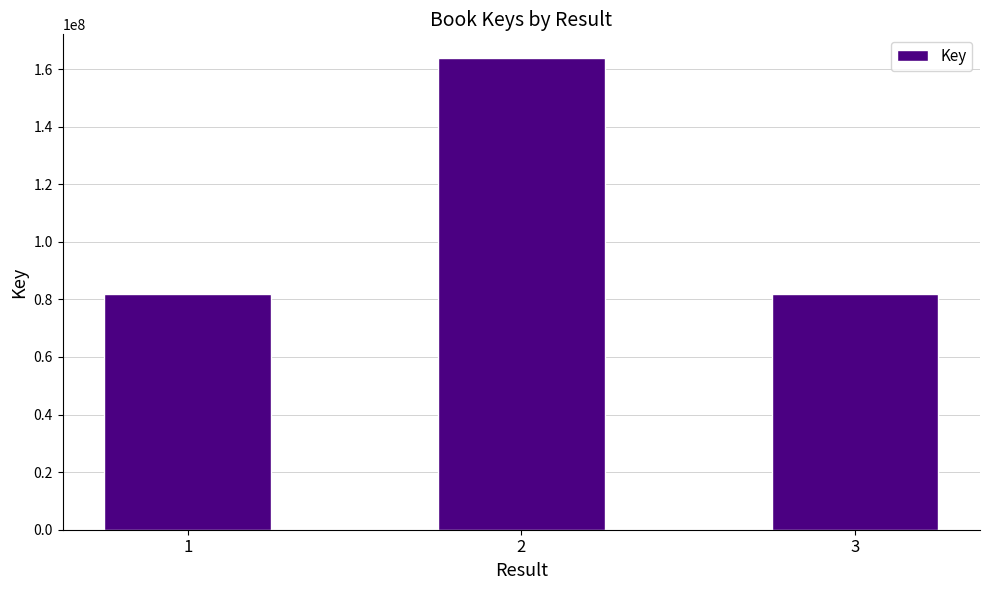

At which label is the value closest to 122823583?

1